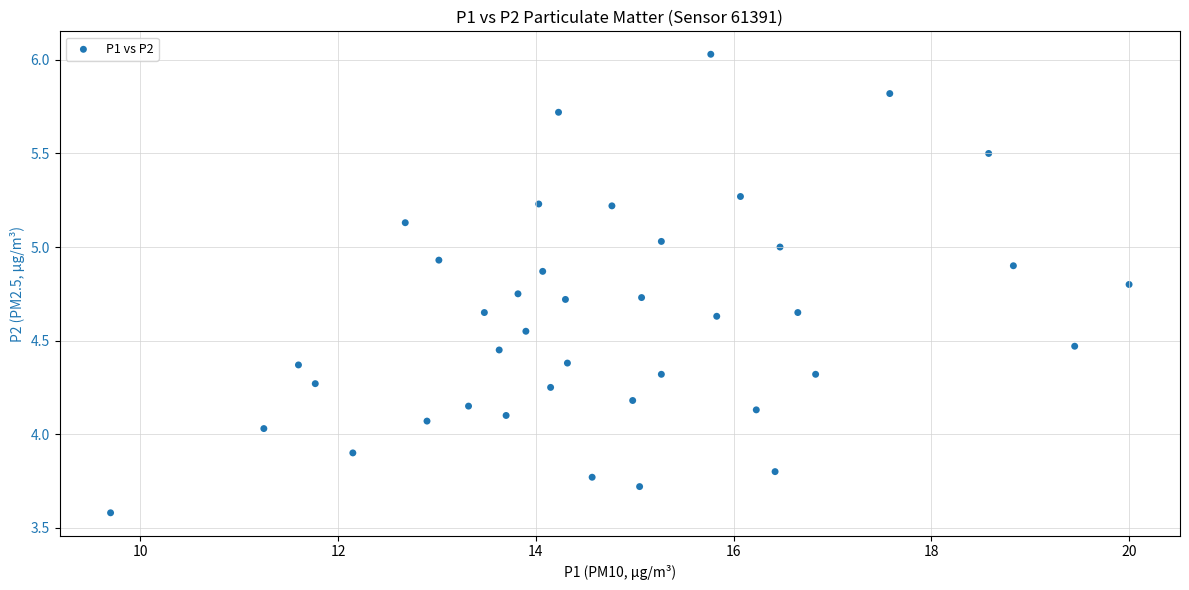

What is the range of X values (max minus min)?

10.3